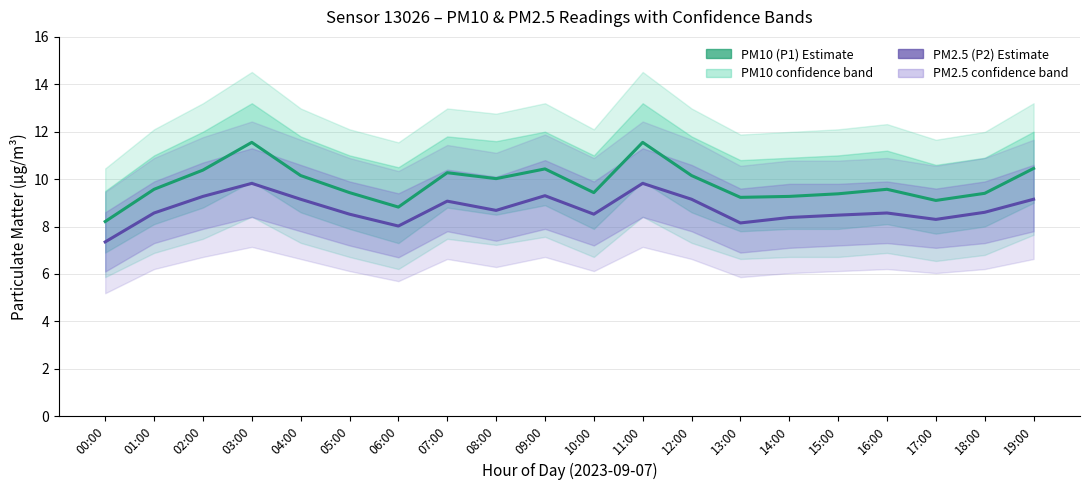

List the labels in order of PM10 (P1) Estimate value, largest first.

03:00, 11:00, 19:00, 09:00, 02:00, 07:00, 04:00, 12:00, 08:00, 01:00, 16:00, 05:00, 10:00, 18:00, 15:00, 14:00, 13:00, 17:00, 06:00, 00:00